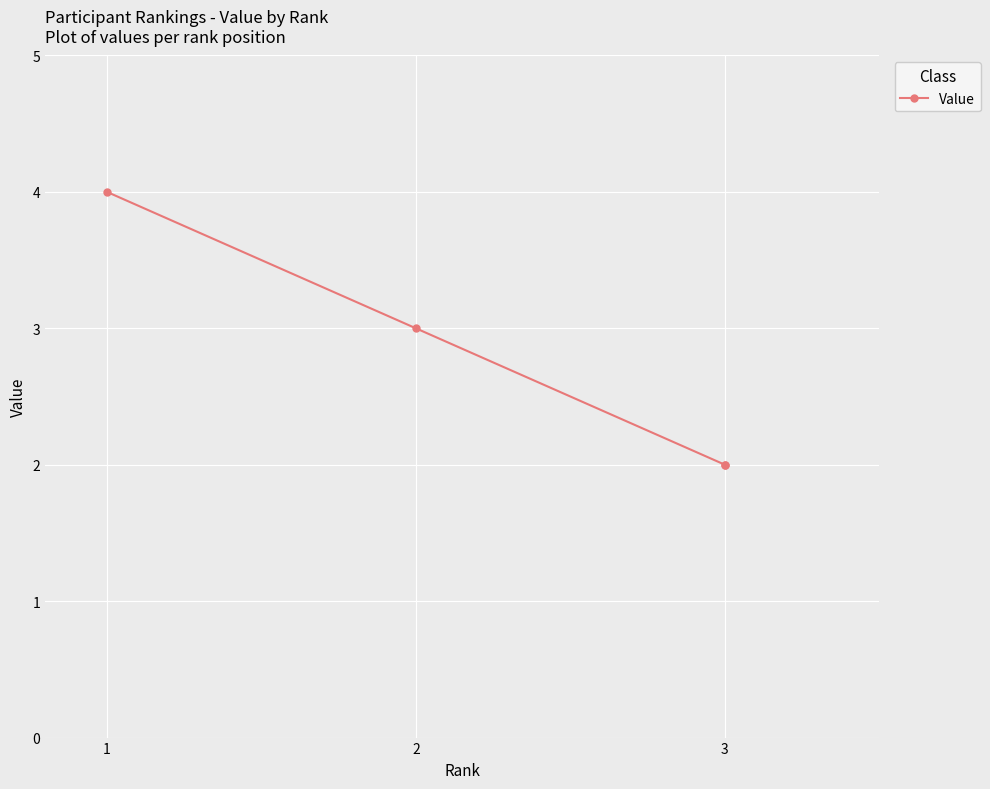

Which category has the lowest value across all series?

3